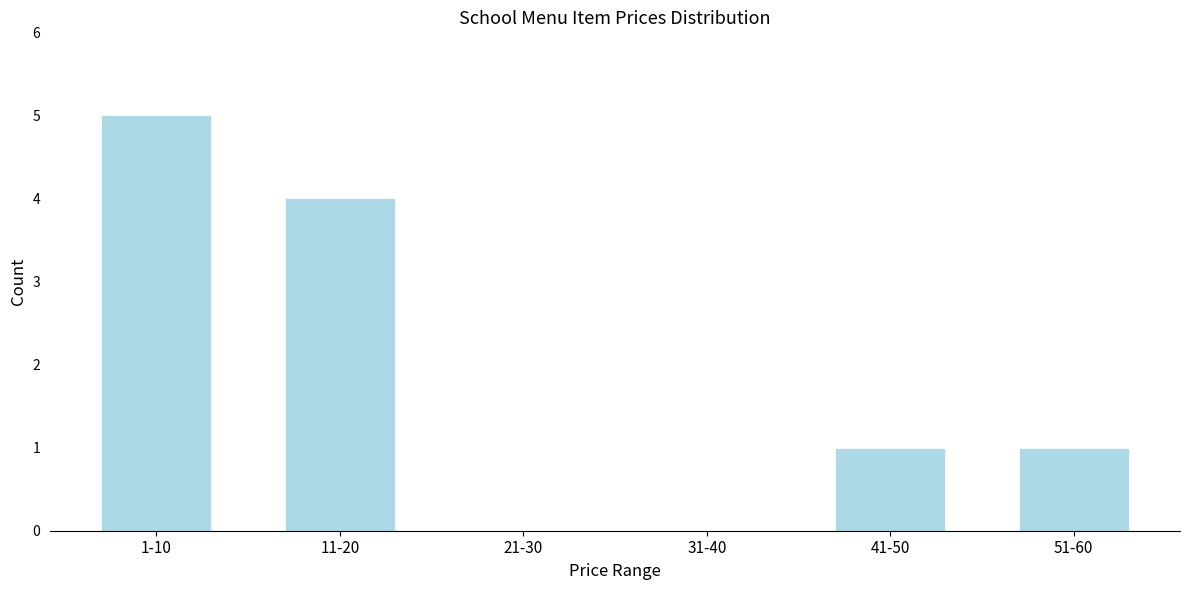

Reading left to right, list all the values displayed in this chart.

1-10=5	11-20=4	21-30=0	31-40=0	41-50=1	51-60=1